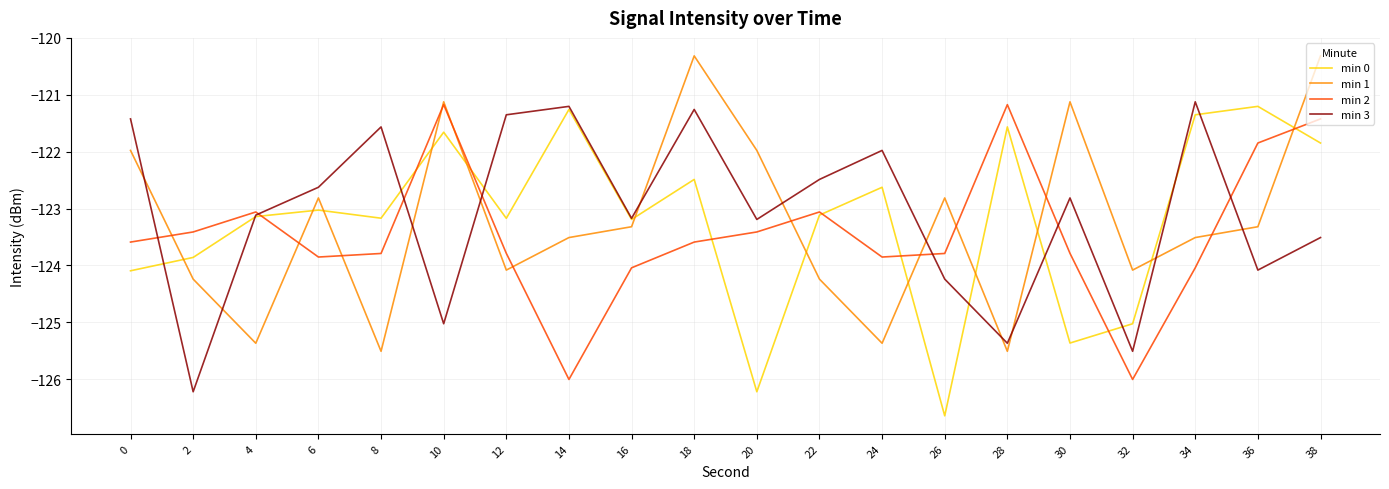

What is the approximate value of min 3 at 0?

-121.4